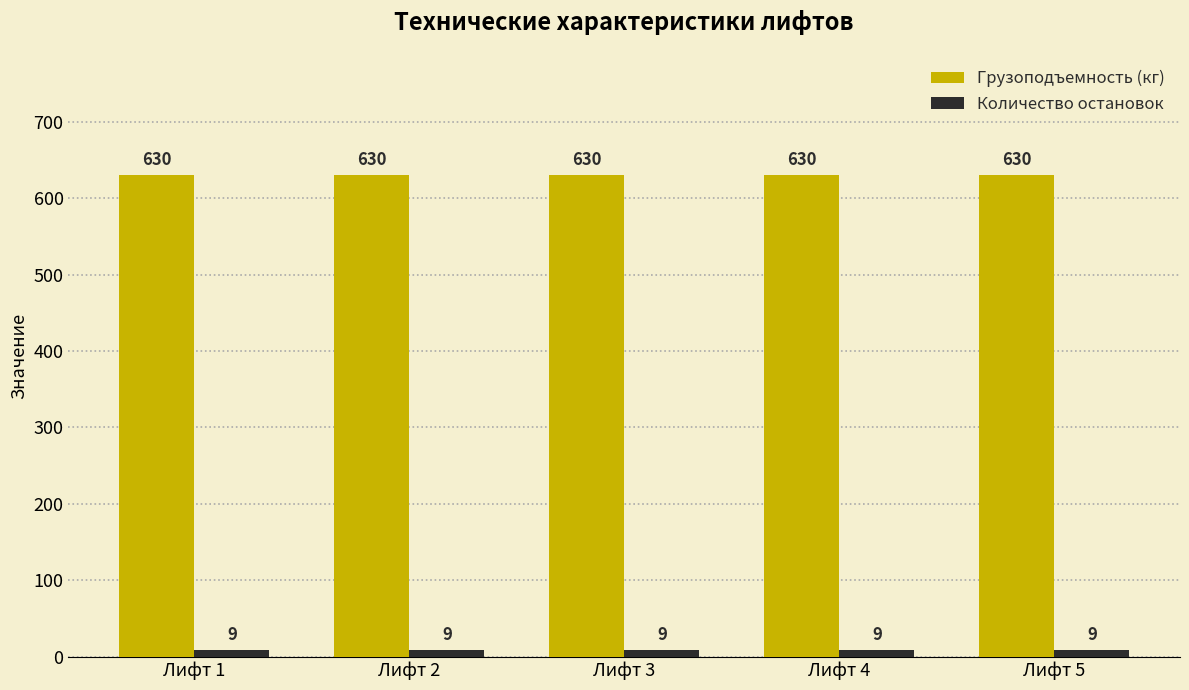

What is the minimum value for Количество остановок?

9